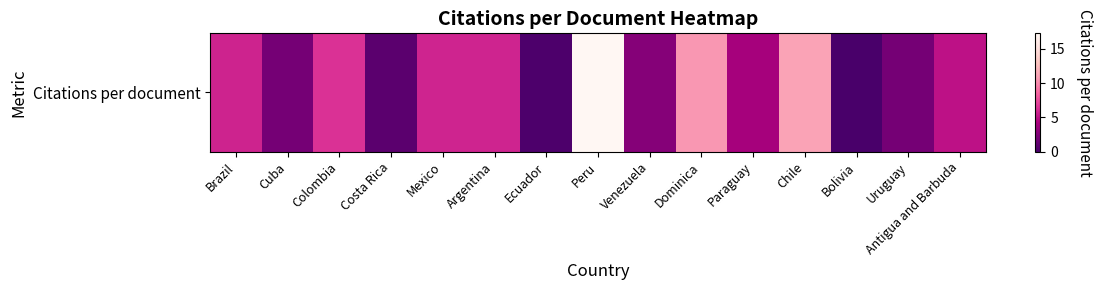

Reading left to right, extract all data points from this chart.

Brazil=5.8	Cuba=2.0	Colombia=6.4	Costa Rica=0.8	Mexico=5.8	Argentina=5.8	Ecuador=0.2	Peru=17.2	Venezuela=2.7	Dominica=10.5	Paraguay=4.0	Chile=11.0	Bolivia=0.0	Uruguay=2.0	Antigua and Barbuda=5.0